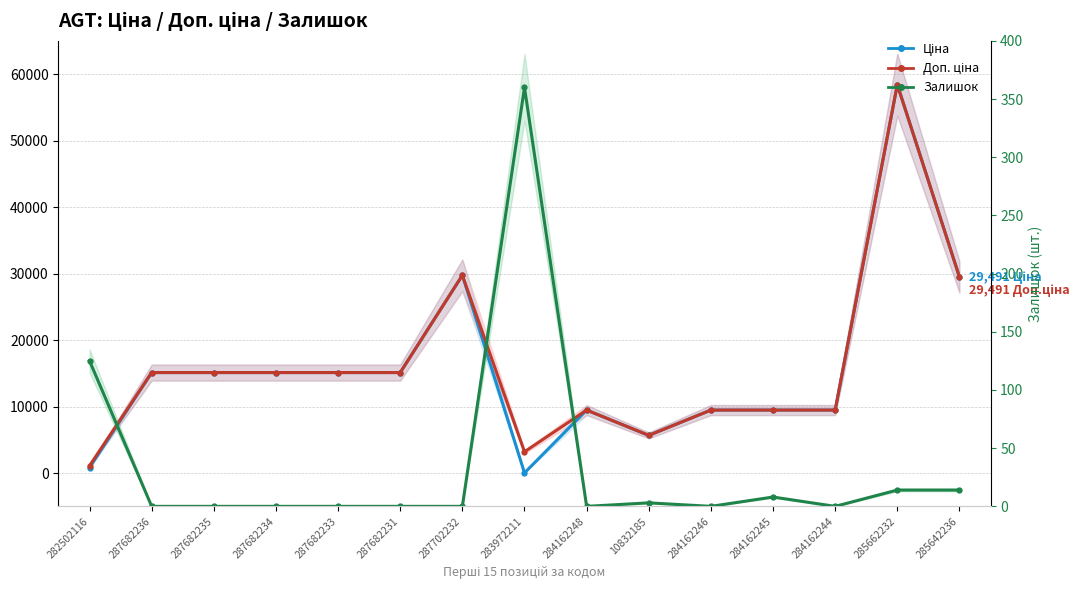

Which series has the largest total across all categories?

Доп. ціна